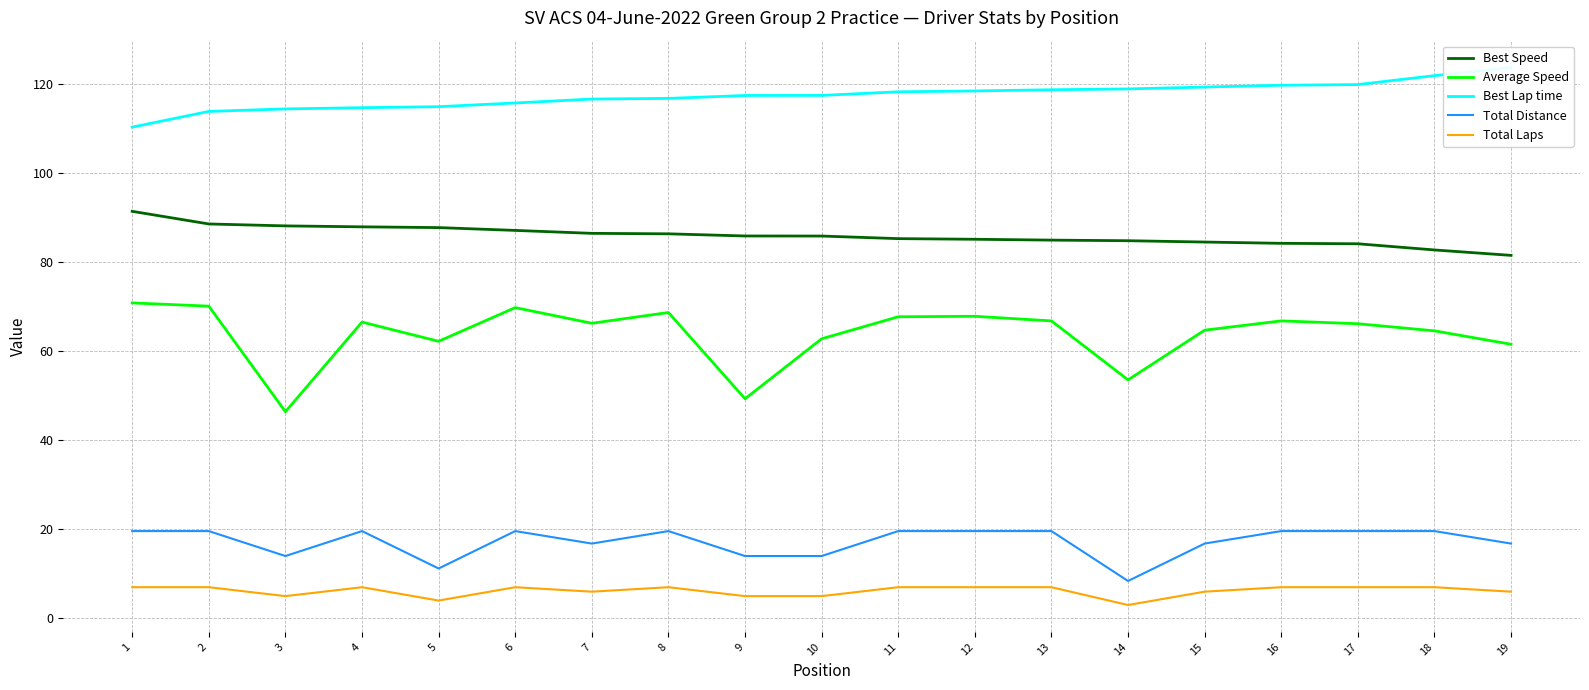

Is the value of Total Distance at 9 greater than the value of Best Speed at 2?

No